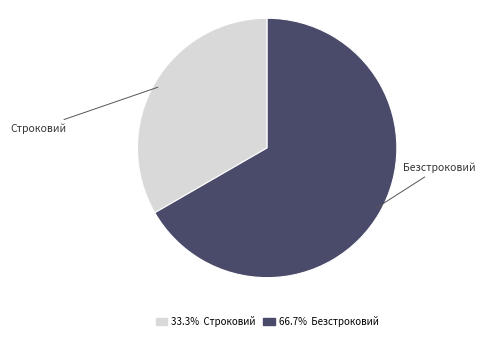

Does any single category account for the majority?

Yes